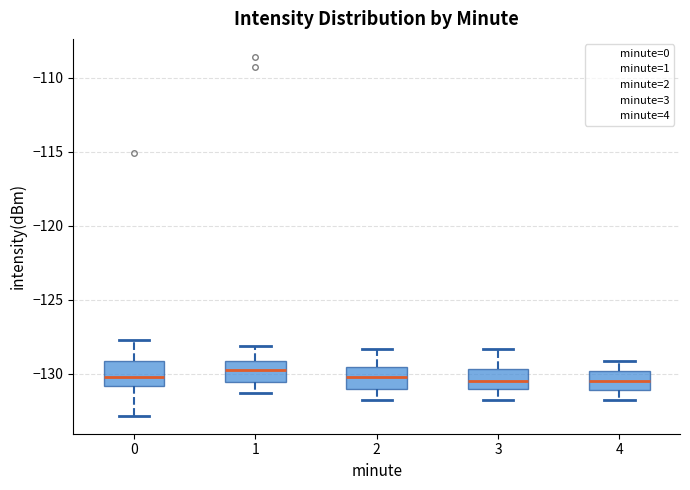

Reading left to right, read every box against the y-axis: the position of its median line, the range the box covers, and the ends of its whiskers. The values are not printed on the chart, so give them approximately, as read against the axis.

0: median -130.0, box -131.0 to -129.0, whiskers -133.0 to -127.5
1: median -129.5, box -130.5 to -129.0, whiskers -131.5 to -128.0
2: median -130.0, box -131.0 to -129.5, whiskers -132.0 to -128.5
3: median -130.5, box -131.0 to -129.5, whiskers -132.0 to -128.5
4: median -130.5, box -131.0 to -130.0, whiskers -132.0 to -129.0